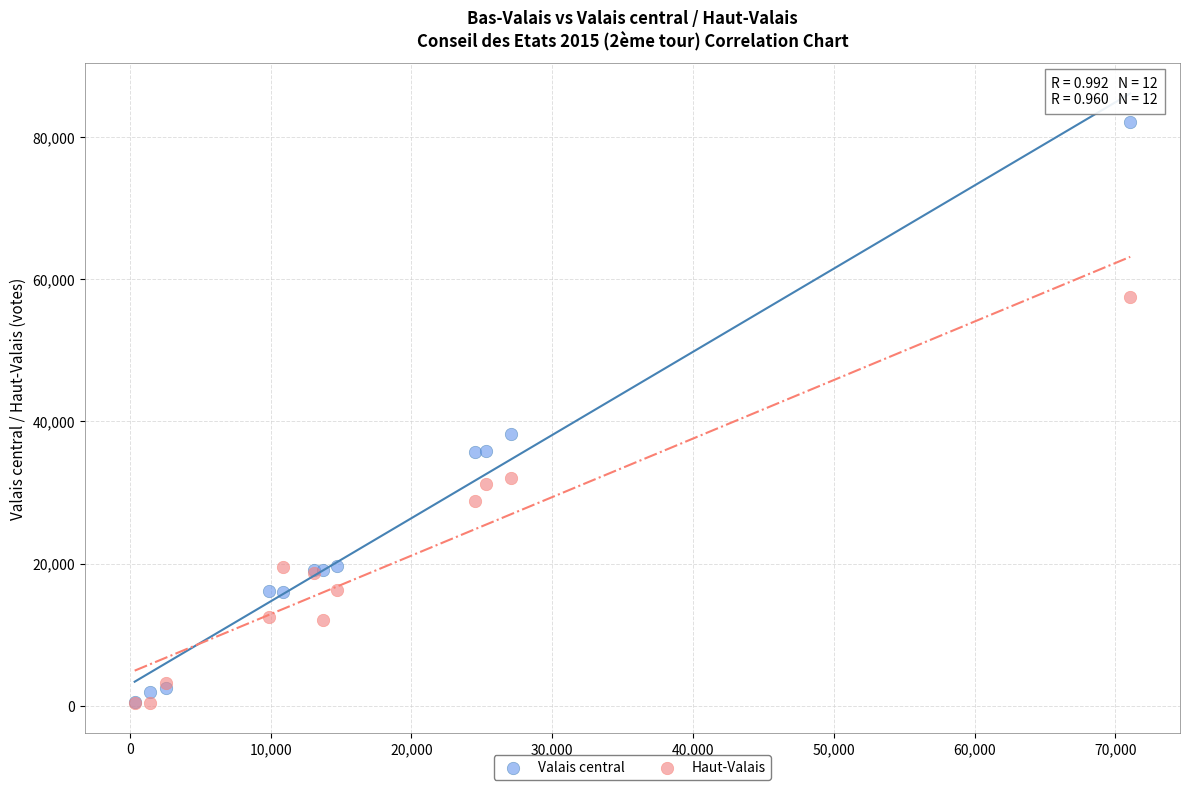

In the Valais central series, what Y value is closest to 41281?

38266